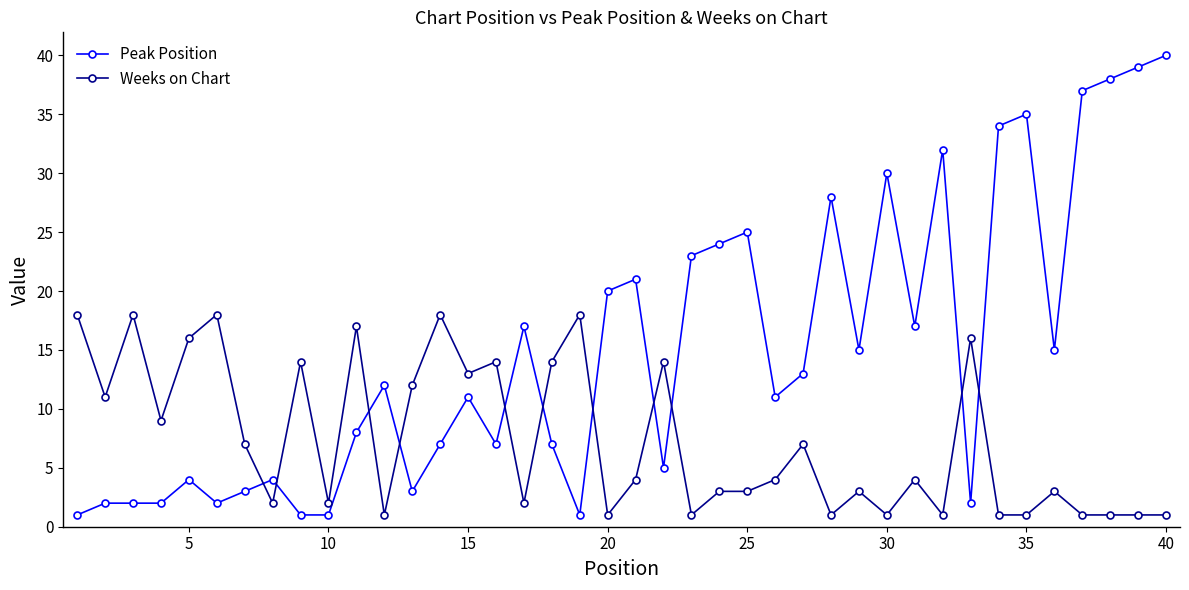

What is the difference between the second highest and second lowest values in the Peak Position series?

38